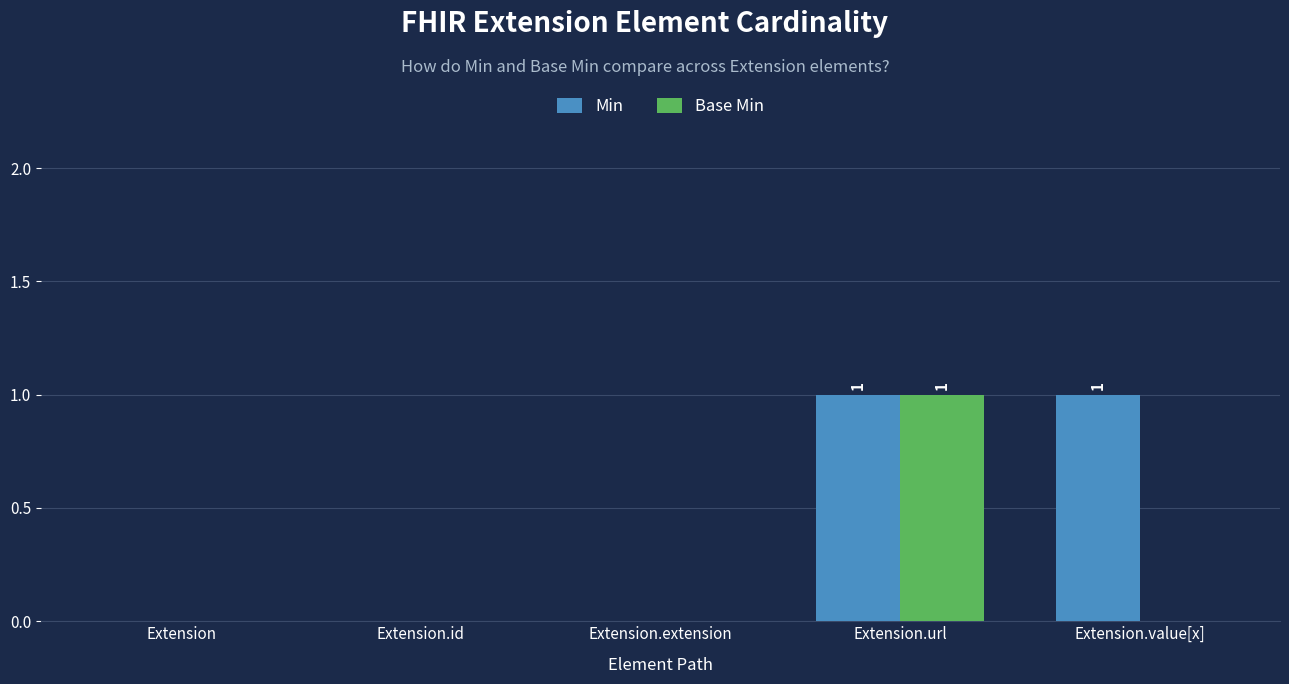

Between Extension and Extension.value[x], which series saw the biggest shift?

Min